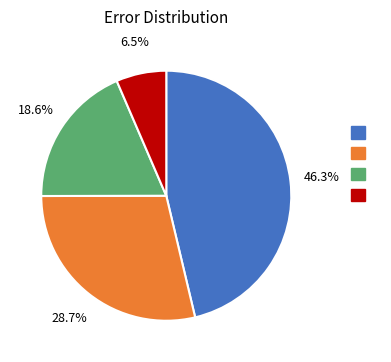

Is there any slice that represents more than half of the pie?

No